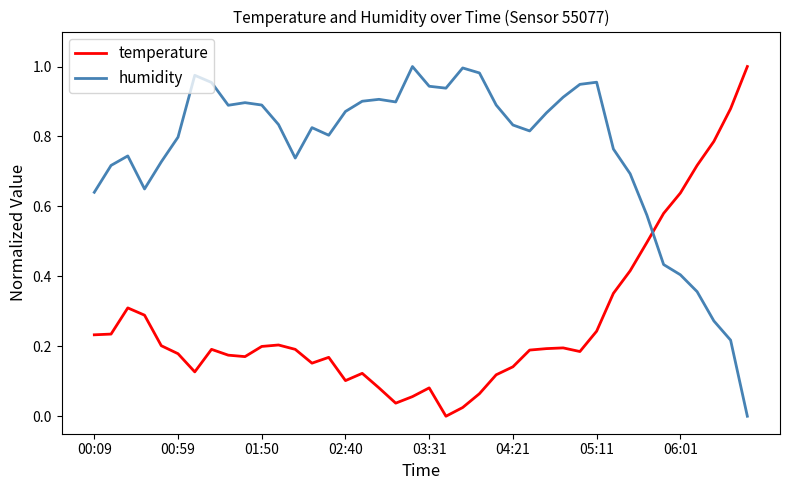

Which series has the largest total across all categories?

humidity